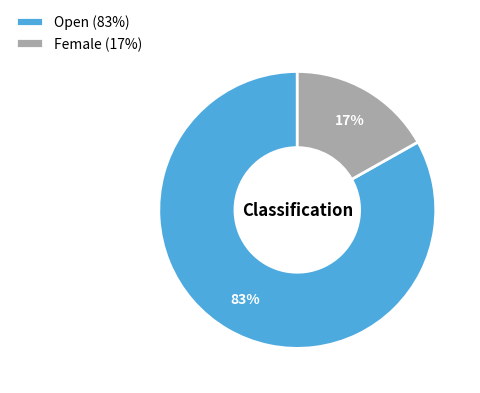

Rank the categories by value from highest to lowest.

Open, Female